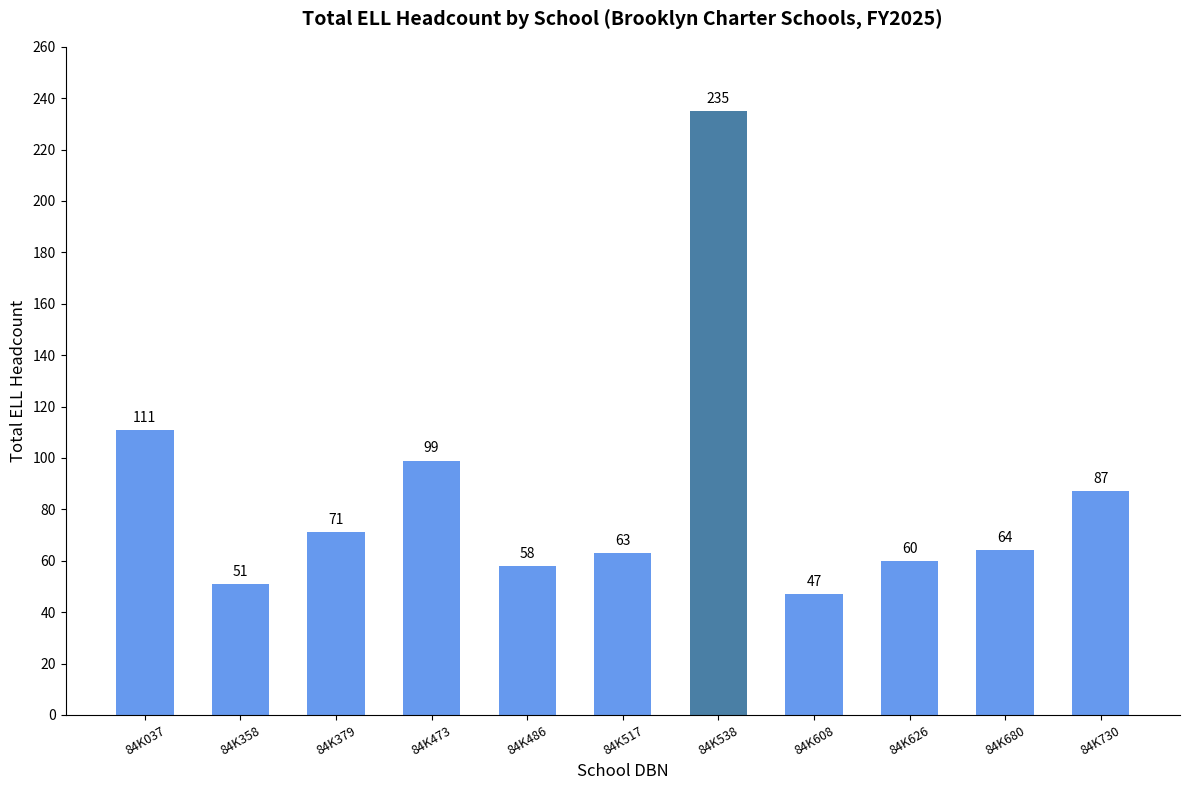

Where does the data first go above 64?

84K037